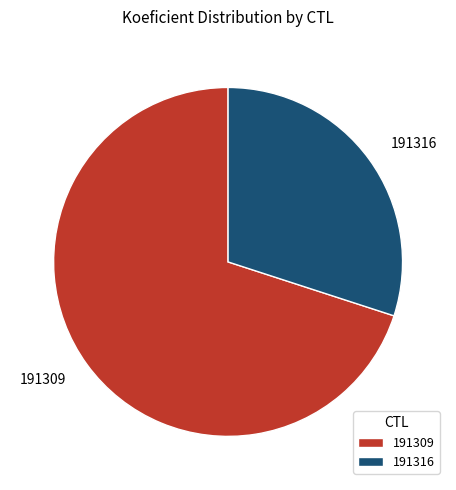

Rank the categories by value from lowest to highest.

191316, 191309